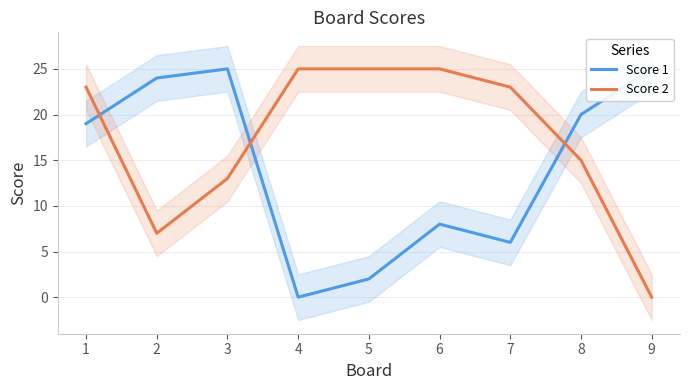

What is the difference between the maximum and minimum values in the Score 1 series?

25